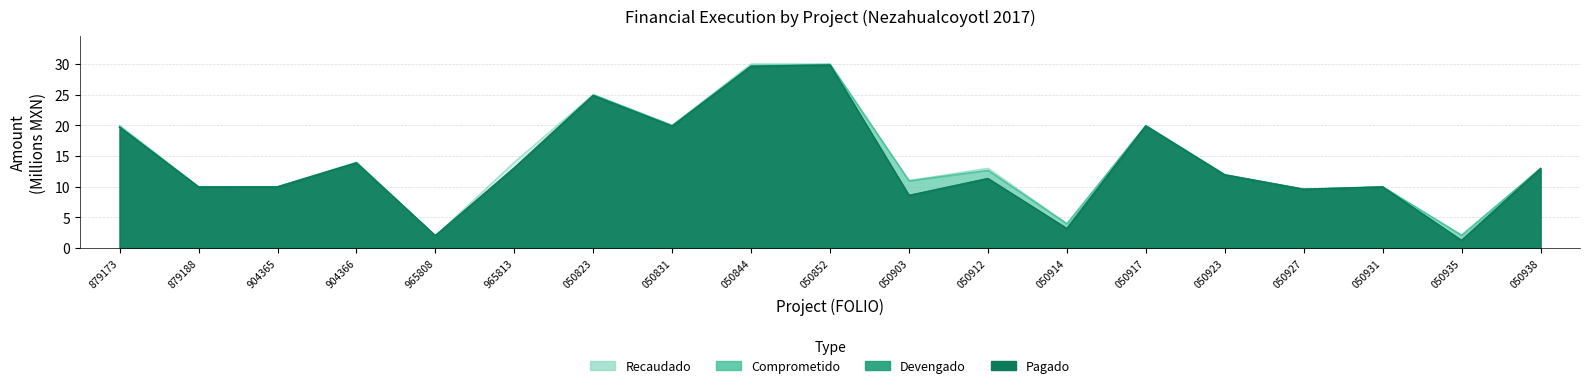

True or false: Ejercido and Comprometido intersect in this chart.

False